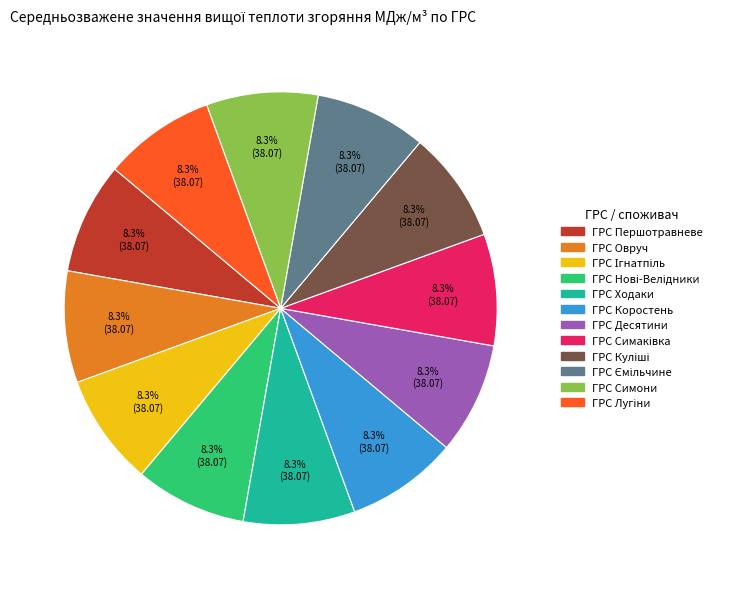

What portion of the pie excludes ГРС Симони?

91.7%